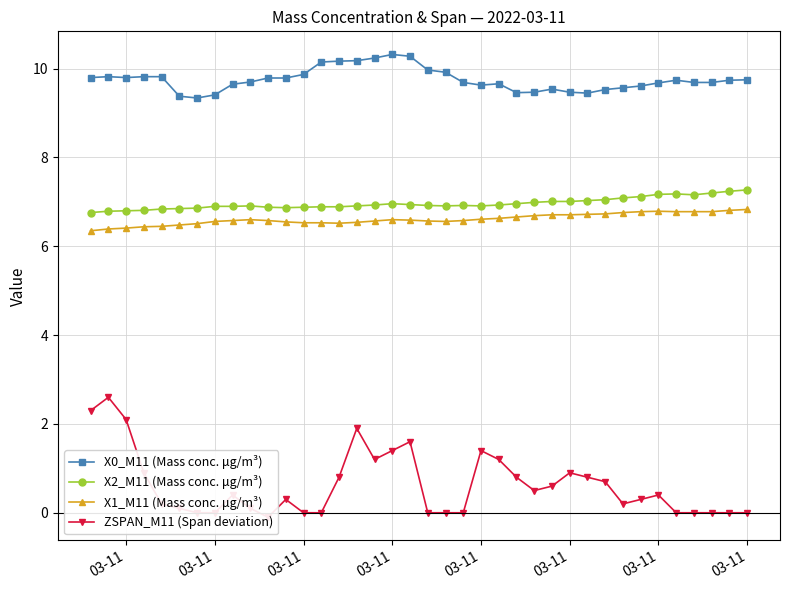

Which category has the highest value in the X0_M11 (Mass conc. μg/m³) series?

03-11